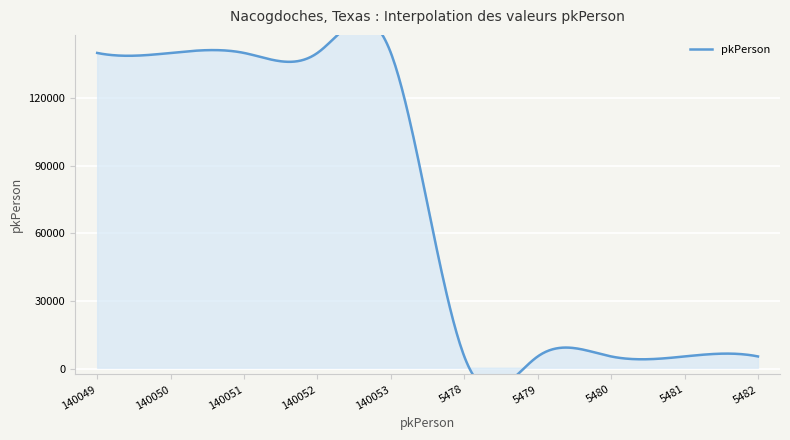

What is the greatest value displayed?

140053